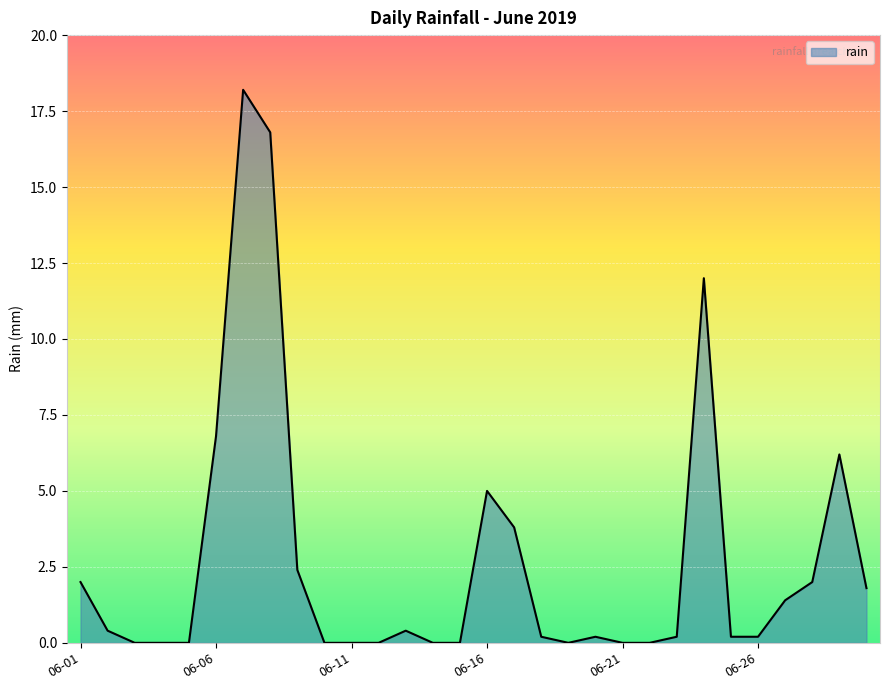

What is the difference between the maximum and second lowest values?

18.2